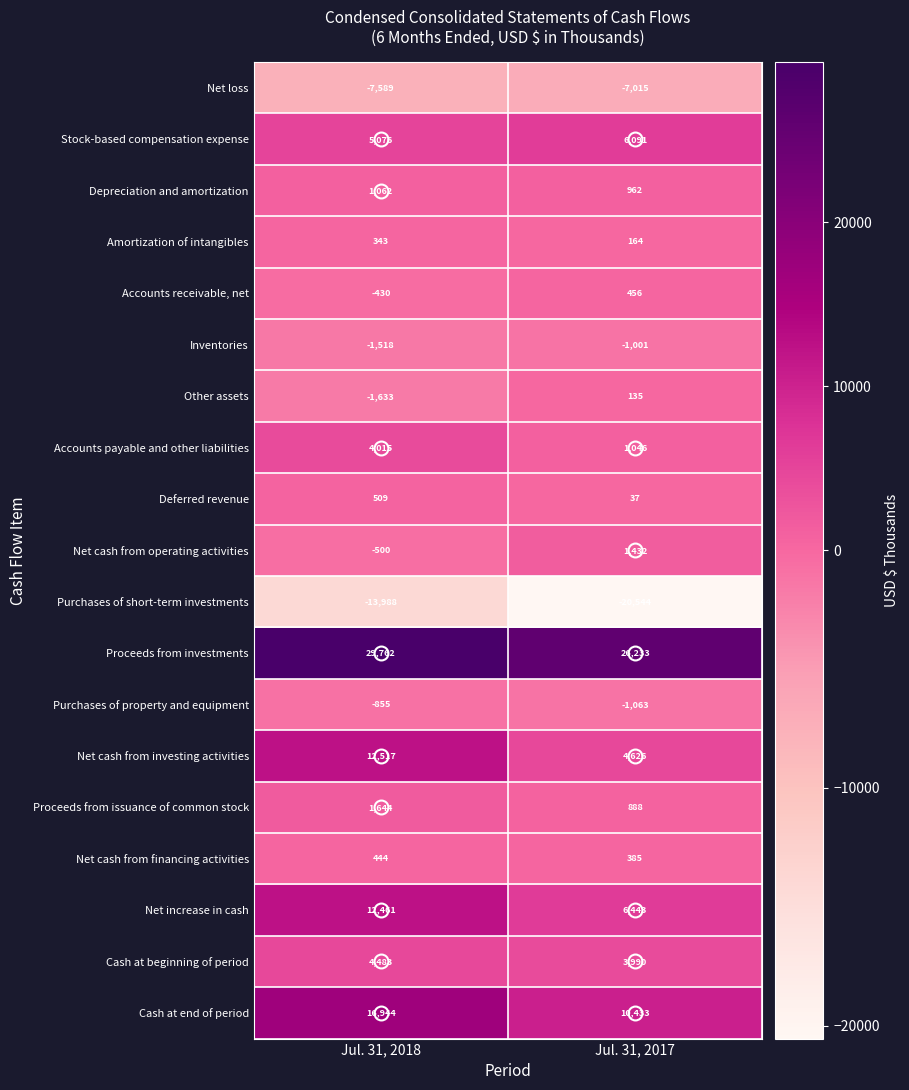

Which label corresponds to the largest value in the chart?

Jul. 31, 2018